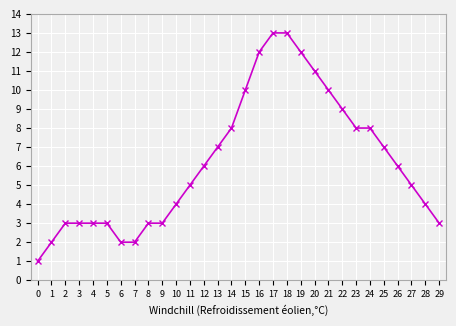

What is the average value?

6